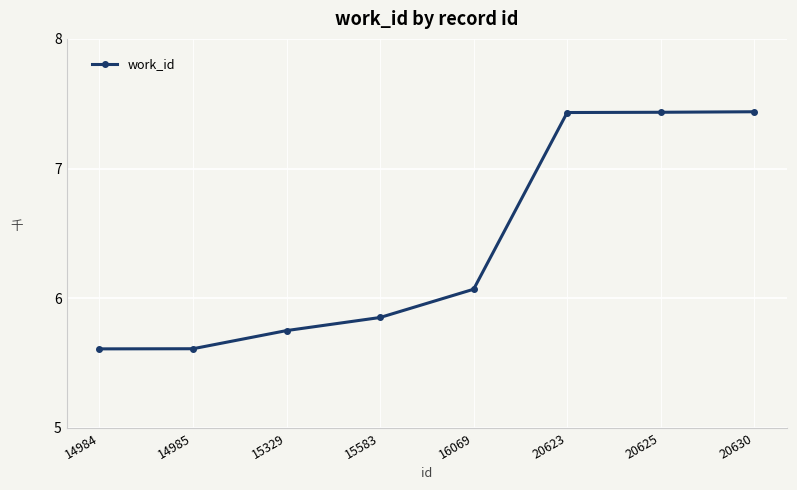

Is this an area chart (filled region under the line)?

No